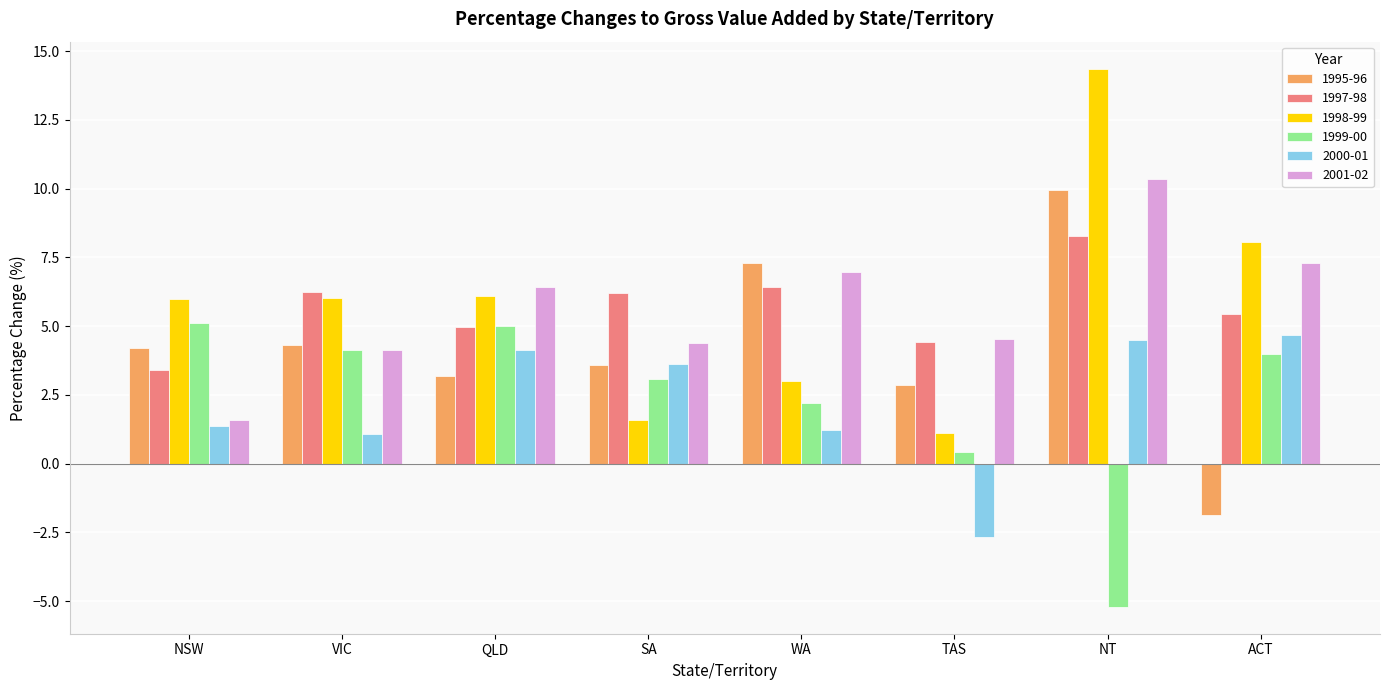

How many bars are there in each group?

6